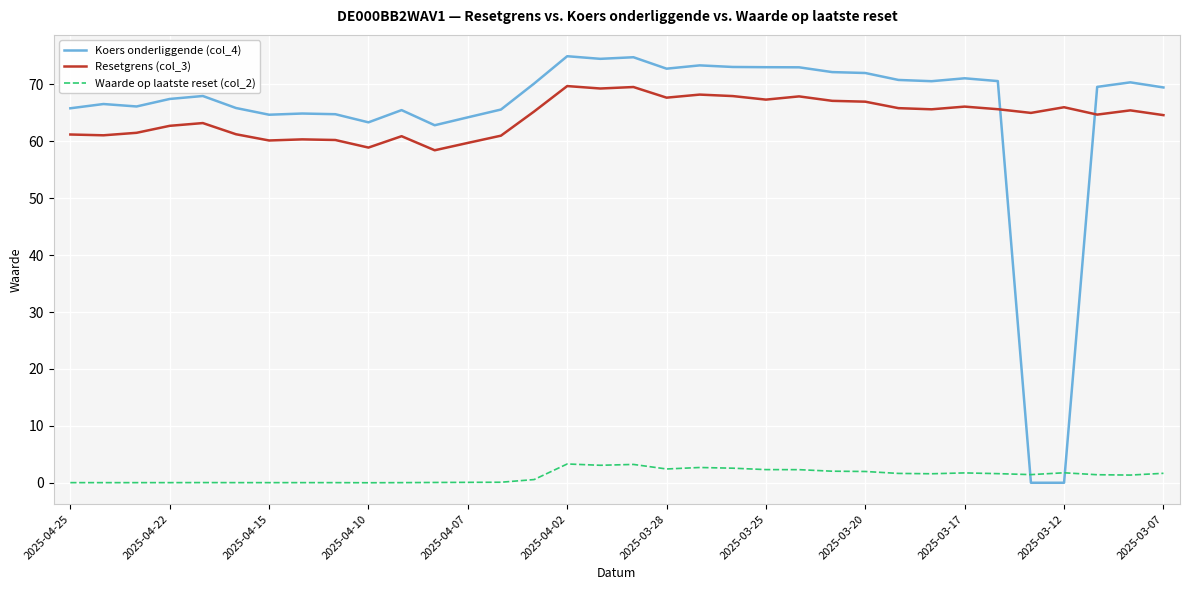

At how many categories does at least one series exceed 29?

34